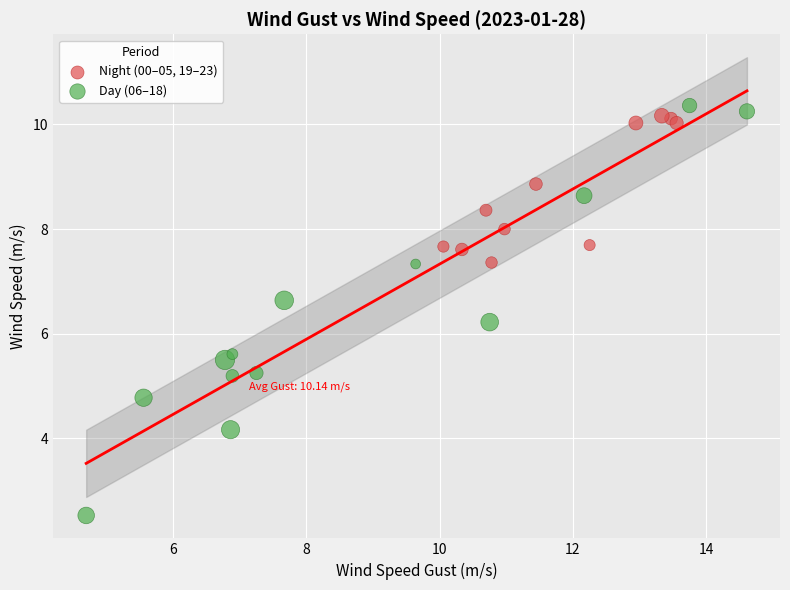

Which series has the widest spread of Y values?

Day (06–18)